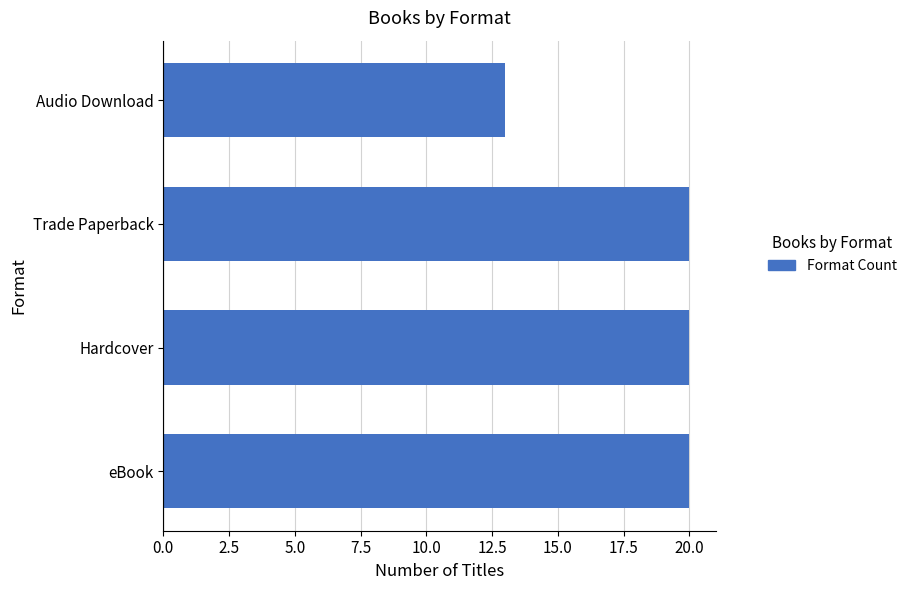

Where is the data nearest to the value 16?

Audio Download